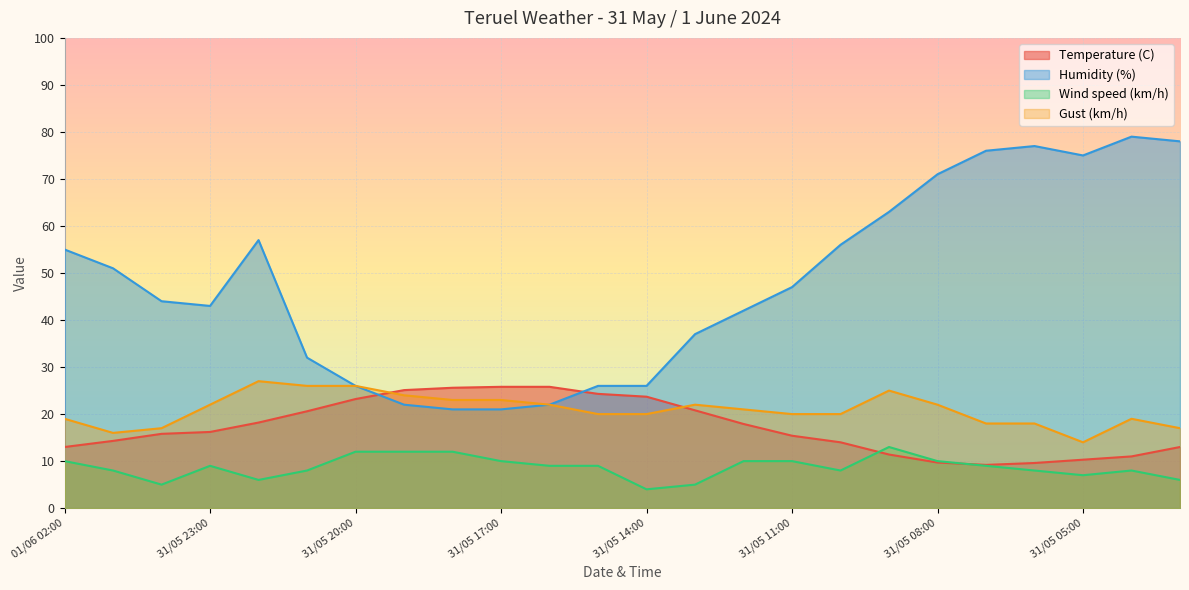

What is the sum of the Humidity (%) values at 31/05 06:00 and 31/05 11:00?

124.0